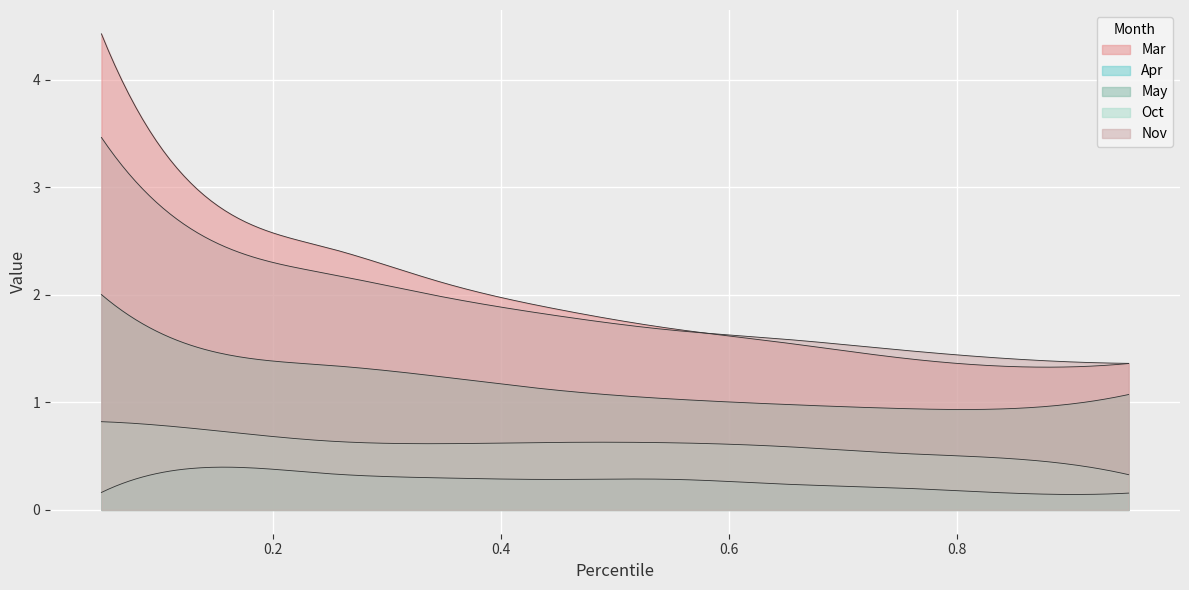

What is the minimum value shown in the chart?

0.2